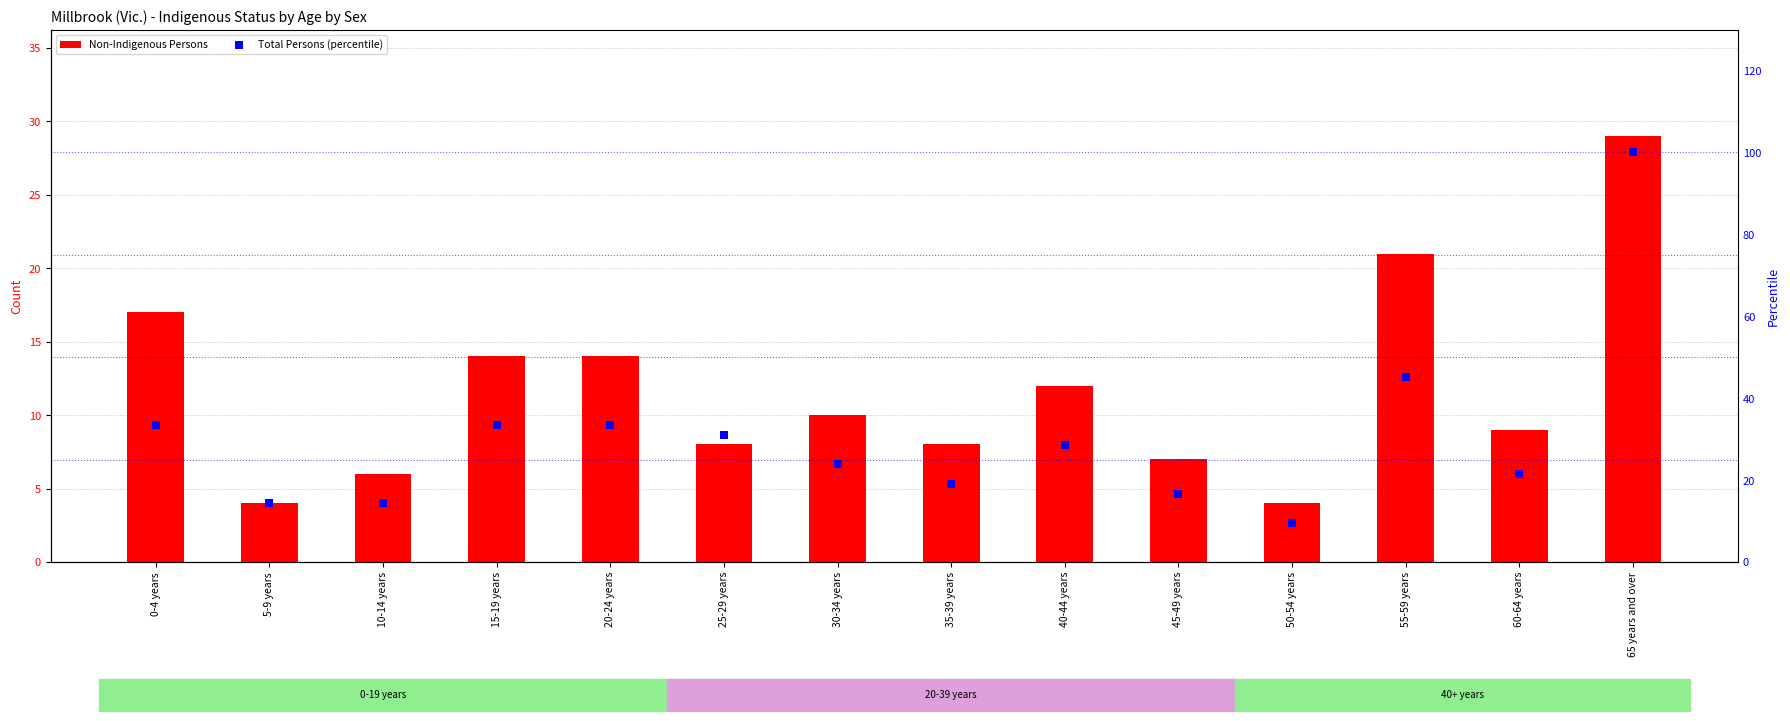

What is the total value across all series at 50-54 years?

13.5